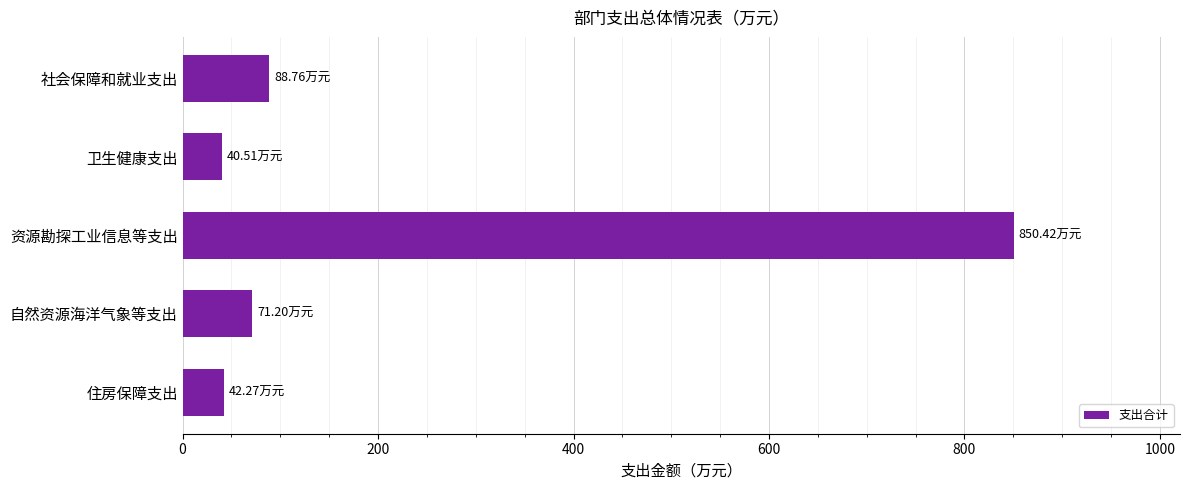

What is the sum of all values?

1093.2